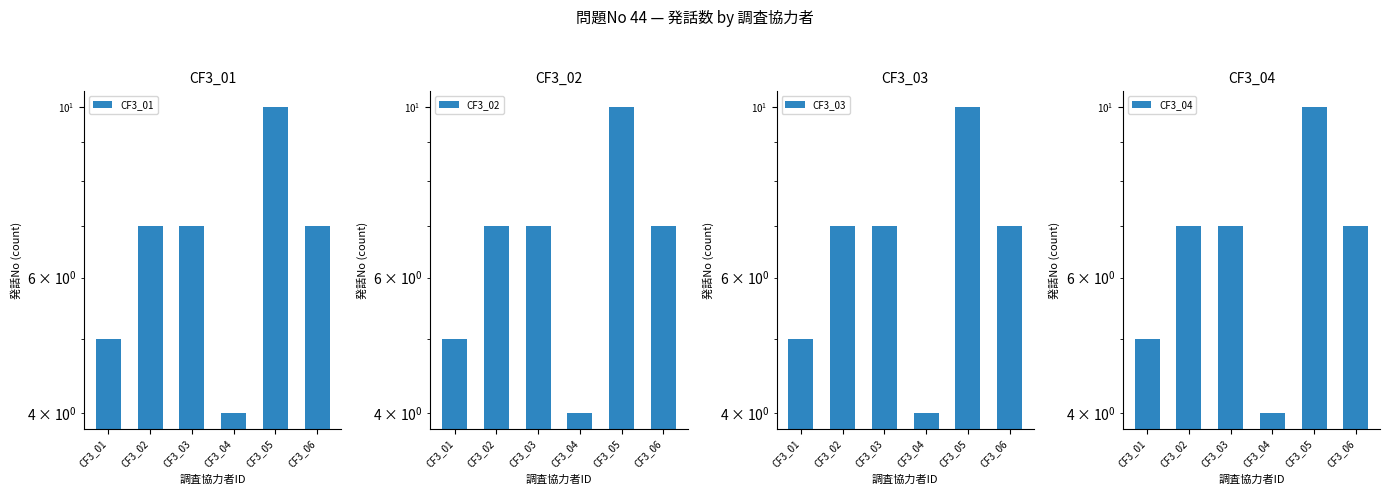

How many bars are there in total?

24